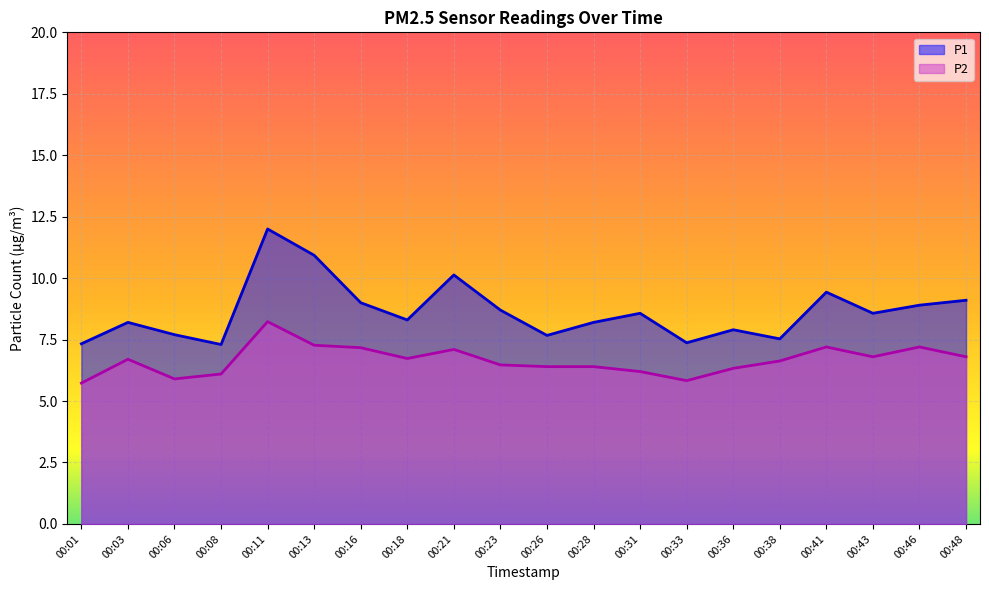

At which category does the chart reach its peak across all series?

00:11